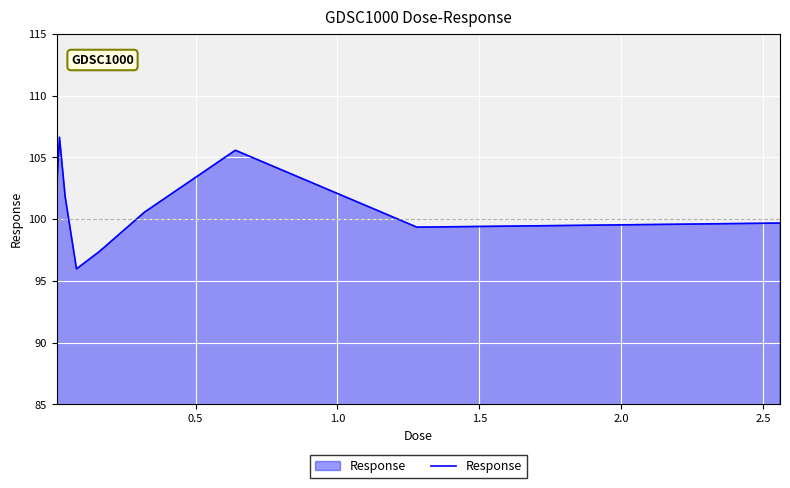

What is the smallest value displayed?

96.0